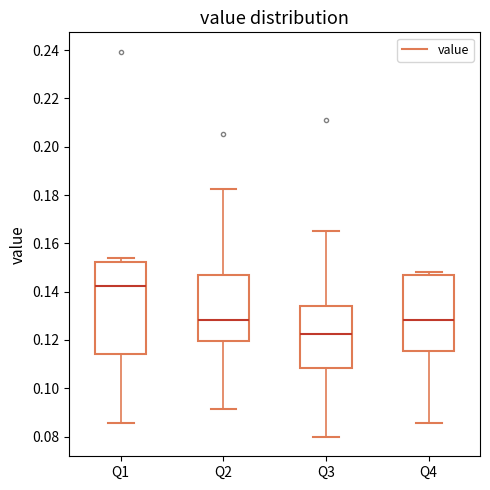

Reading left to right, read every box against the y-axis: the position of its median line, the range the box covers, and the ends of its whiskers. The values are not printed on the chart, so give them approximately, as read against the axis.

Q1: median 0.142, box 0.114 to 0.152, whiskers 0.086 to 0.154
Q2: median 0.128, box 0.120 to 0.146, whiskers 0.092 to 0.182
Q3: median 0.122, box 0.108 to 0.134, whiskers 0.080 to 0.166
Q4: median 0.128, box 0.116 to 0.146, whiskers 0.086 to 0.148